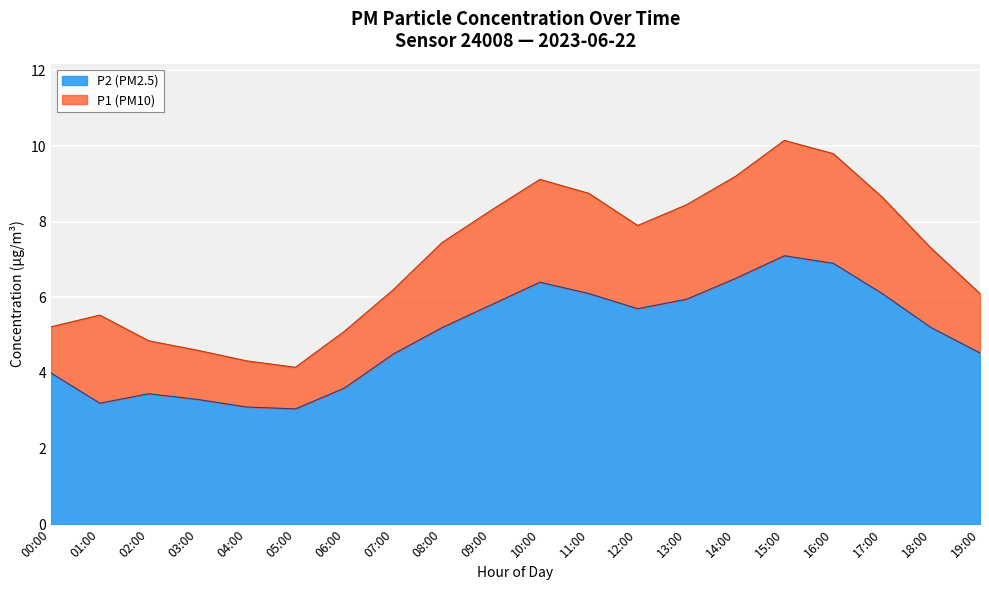

The value of P1 at 07:00 is 1.9. True or false?

False